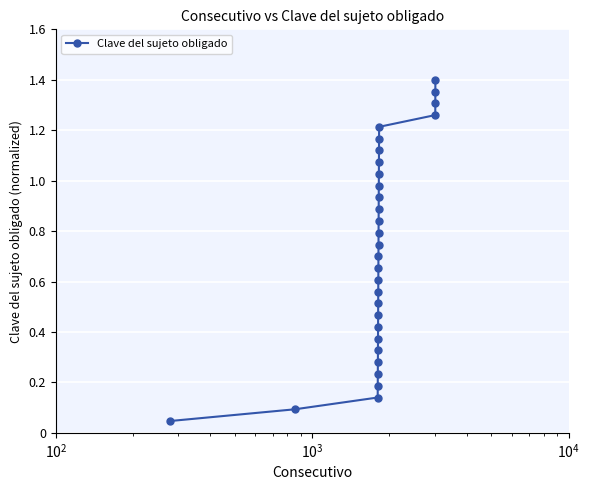

True or false: the data has more than 2 interior local peaks.

False